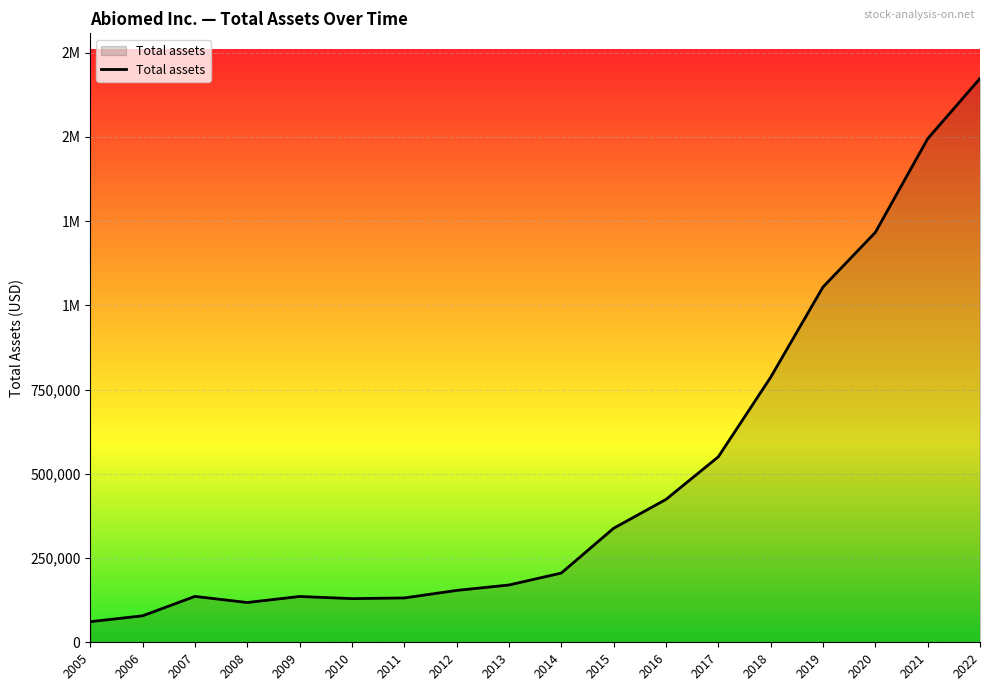

What is the sum of all values?

8857892